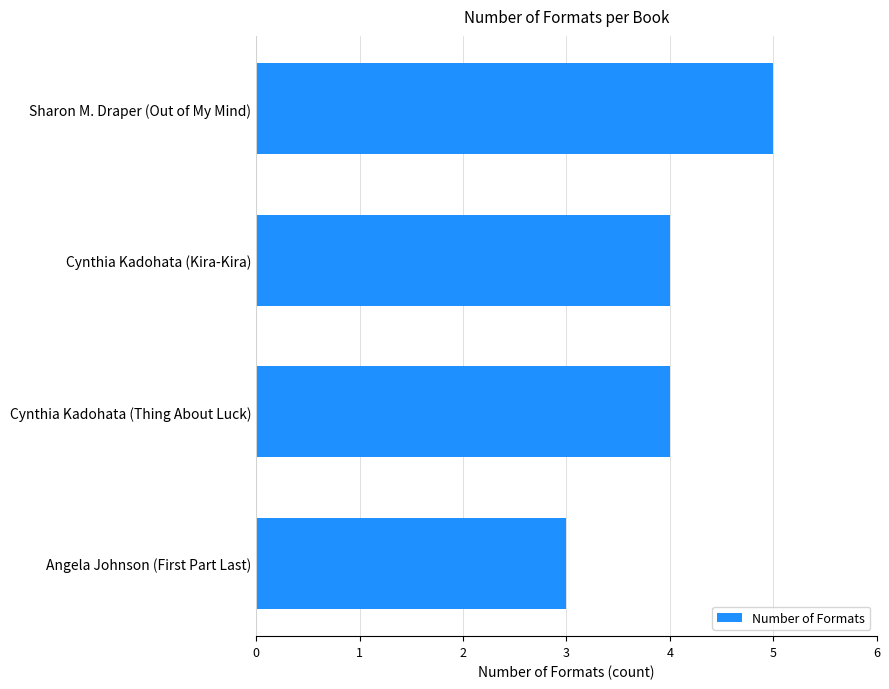

Between Cynthia Kadohata (Kira-Kira) and Sharon M. Draper (Out of My Mind), which is larger?

Sharon M. Draper (Out of My Mind)